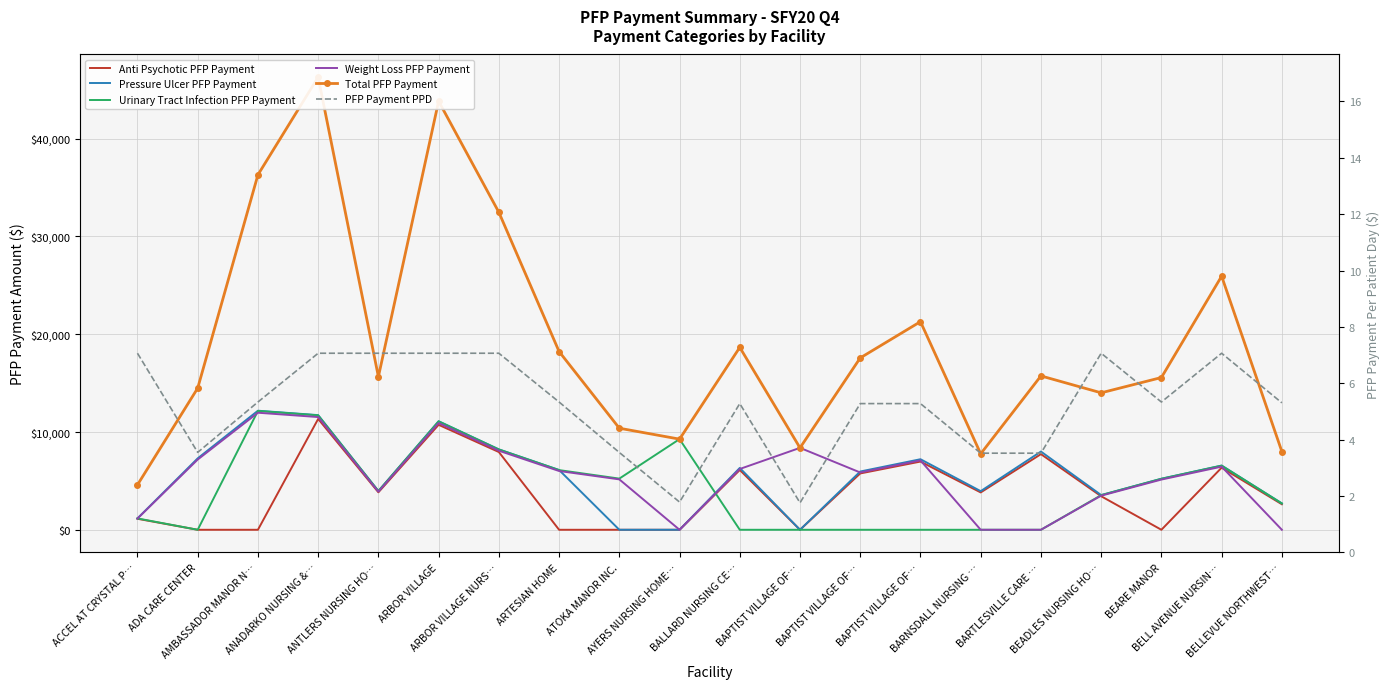

Where does the Total PFP Payment series first go above 15734?

AMBASSADOR MANOR N…